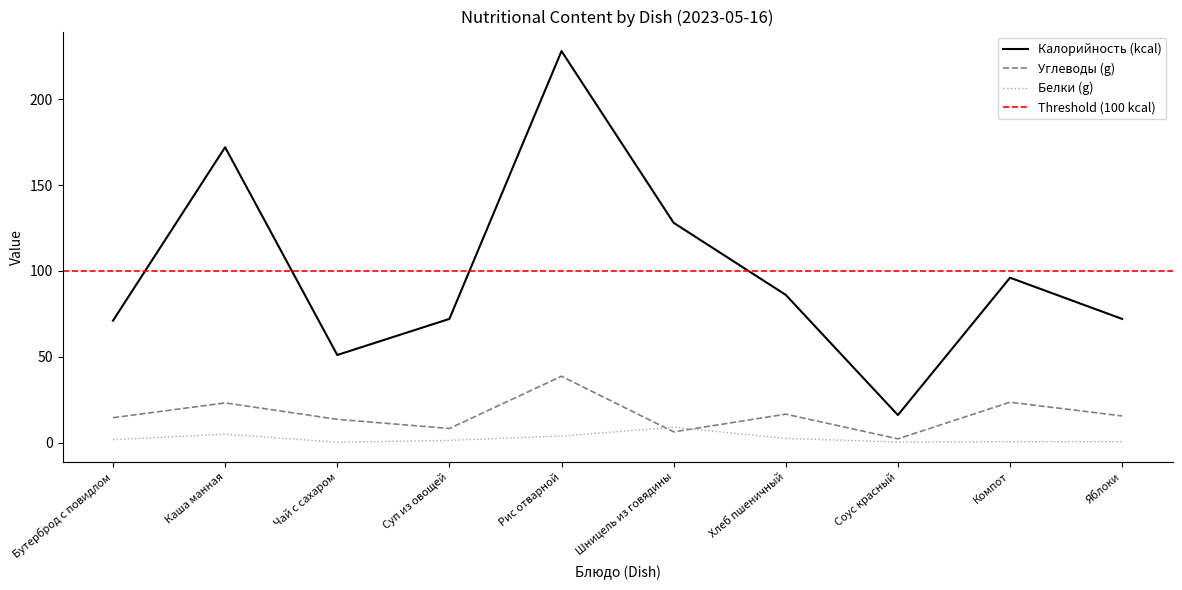

At how many categories does at least one series exceed 181?

1